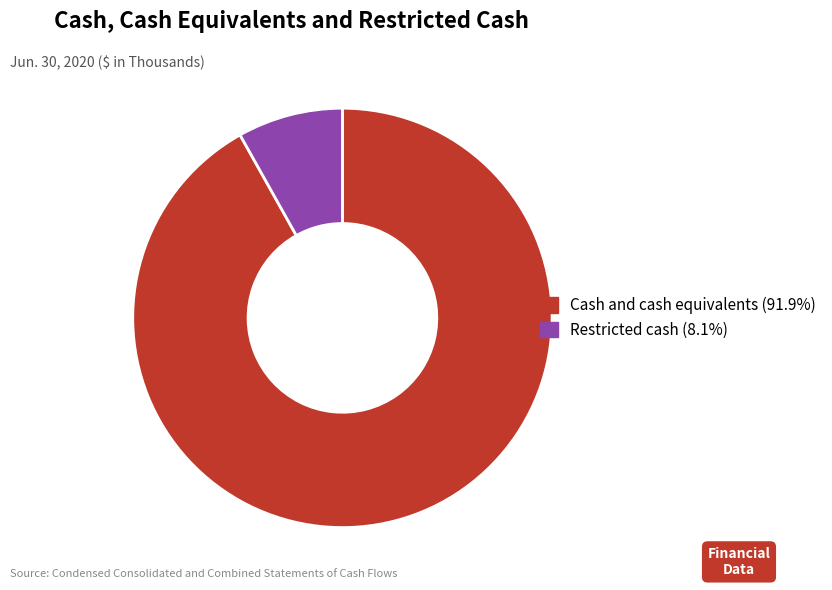

Which category has the biggest portion of the pie?

Cash and cash equivalents